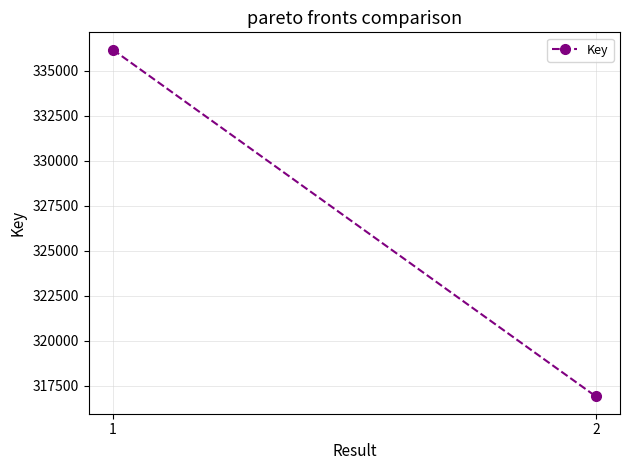

Which category has the lowest value across all series?

2